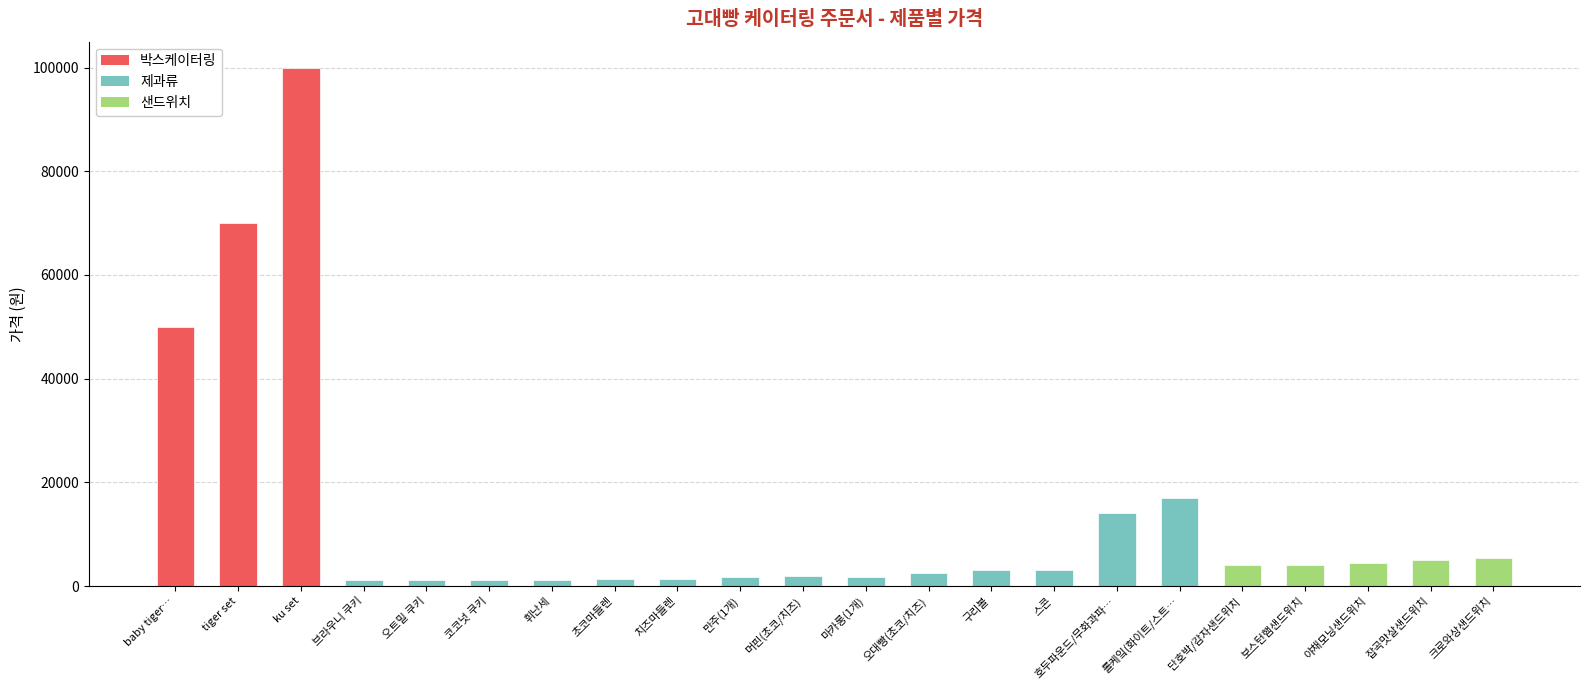

What is the label of the 22nd bar from the right?

baby tiger…